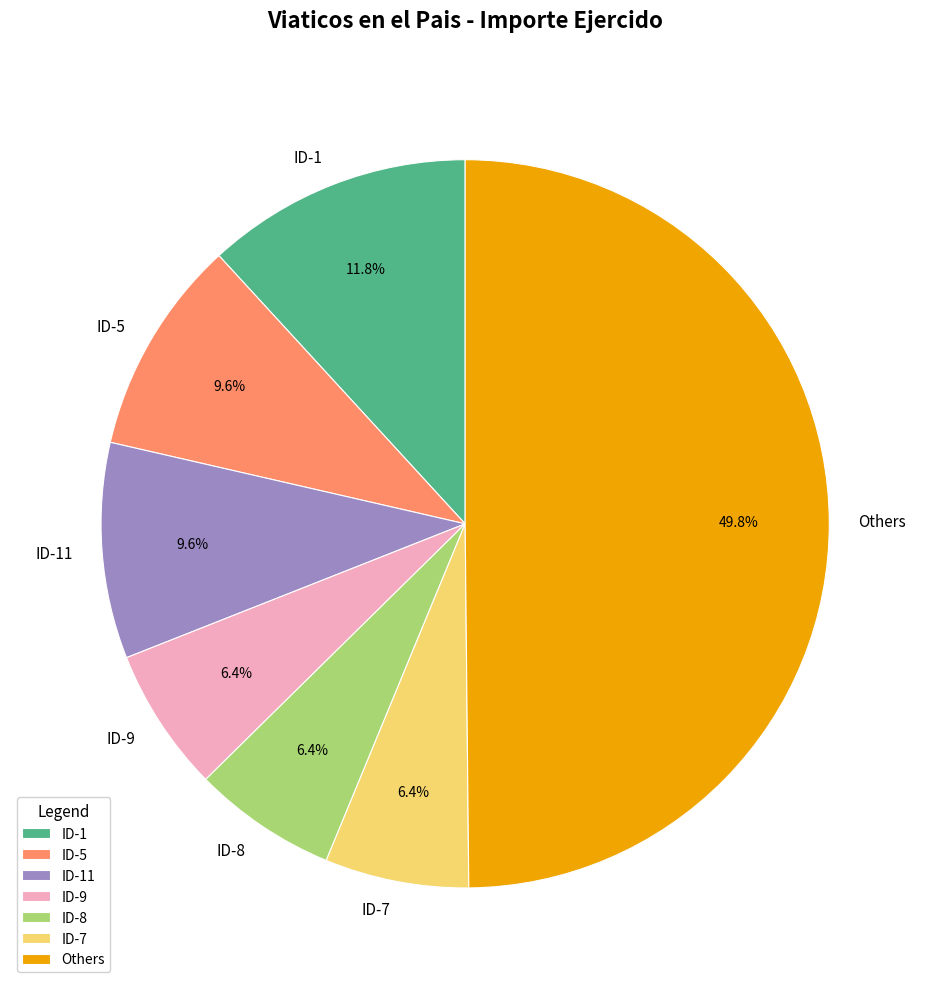

What is the largest slice in the pie chart?

Others